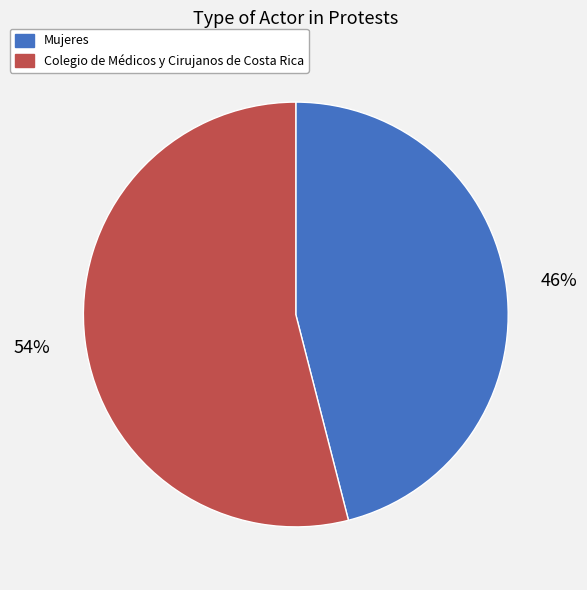

Is there any slice that represents more than half of the pie?

Yes